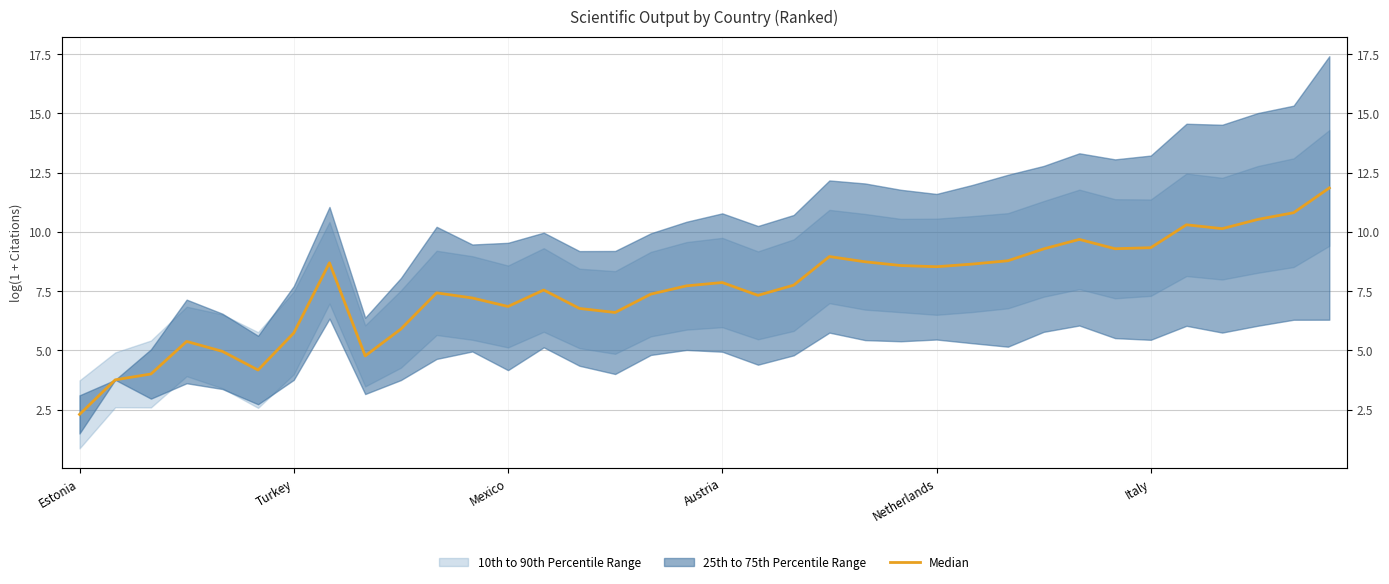

What is the value of the 29th point from the left?

9.7